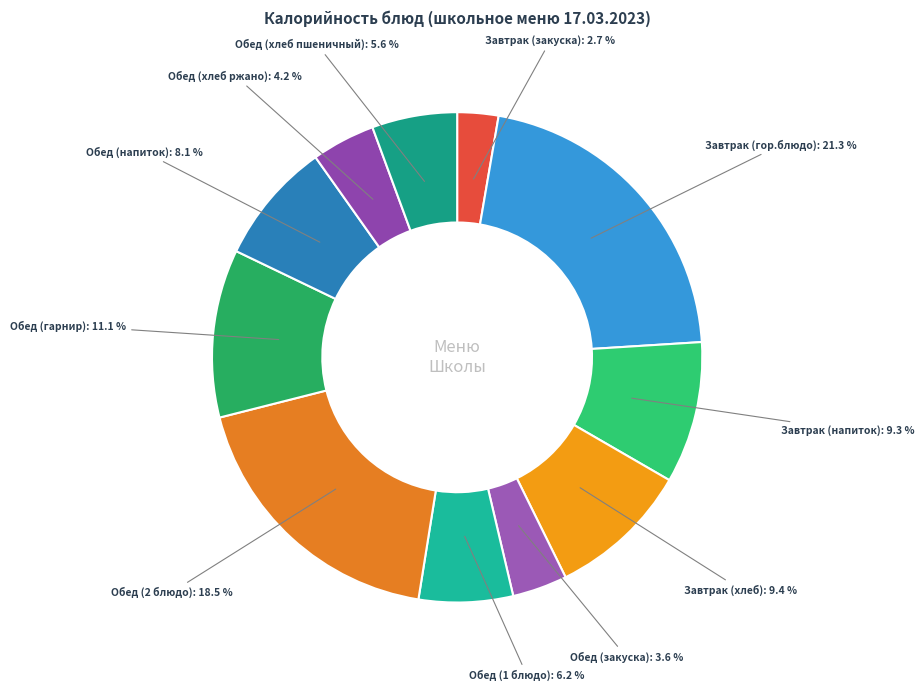

How many slices are in this pie chart?

11